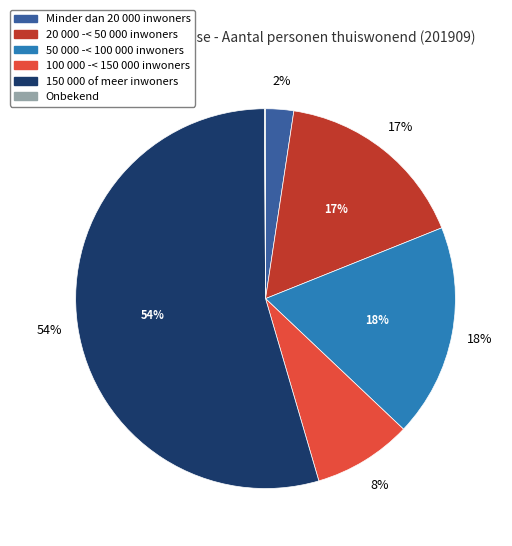

True or false: Onbekend accounts for 0% of the total.

True